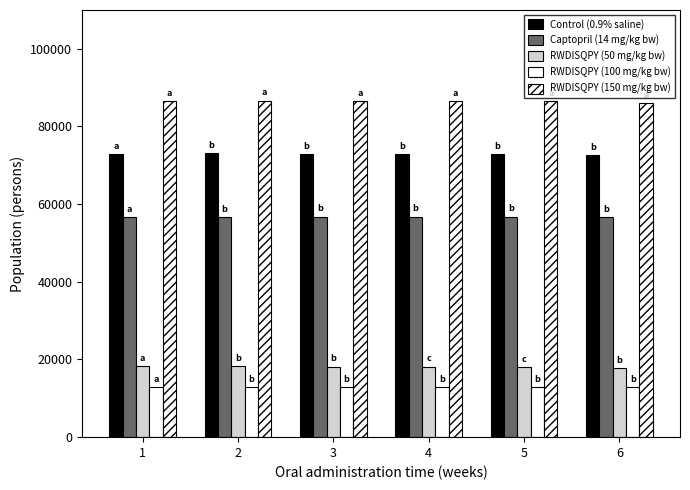

Rank the series at 4 from highest to lowest value.

RWDISQPY (150 mg/kg bw), Control (0.9% saline), Captopril (14 mg/kg bw), RWDISQPY (50 mg/kg bw), RWDISQPY (100 mg/kg bw)